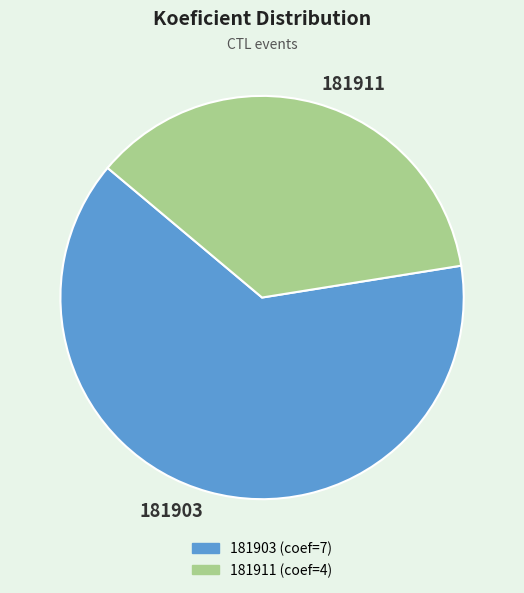

What is the largest slice in the pie chart?

181903